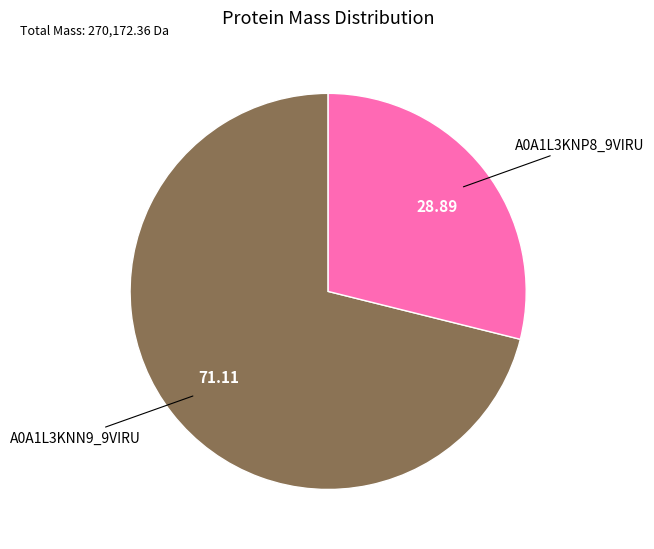

Does any single category account for the majority?

Yes